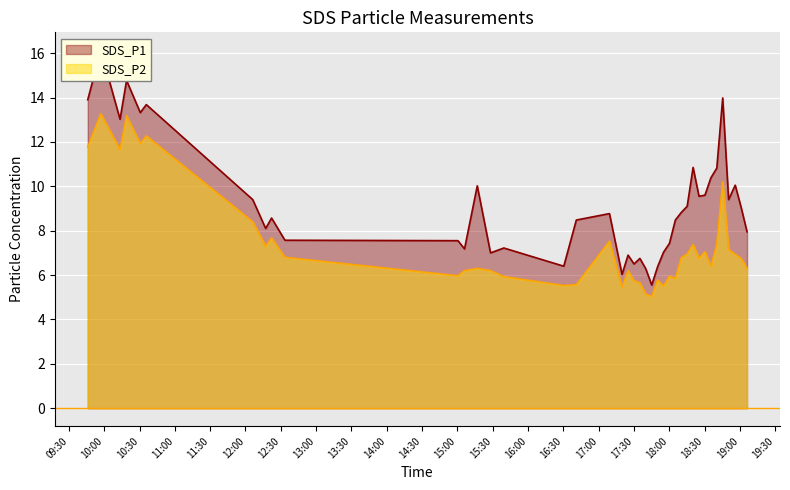

True or false: SDS_P2 has more than 1 points higher than both neighbors.

True